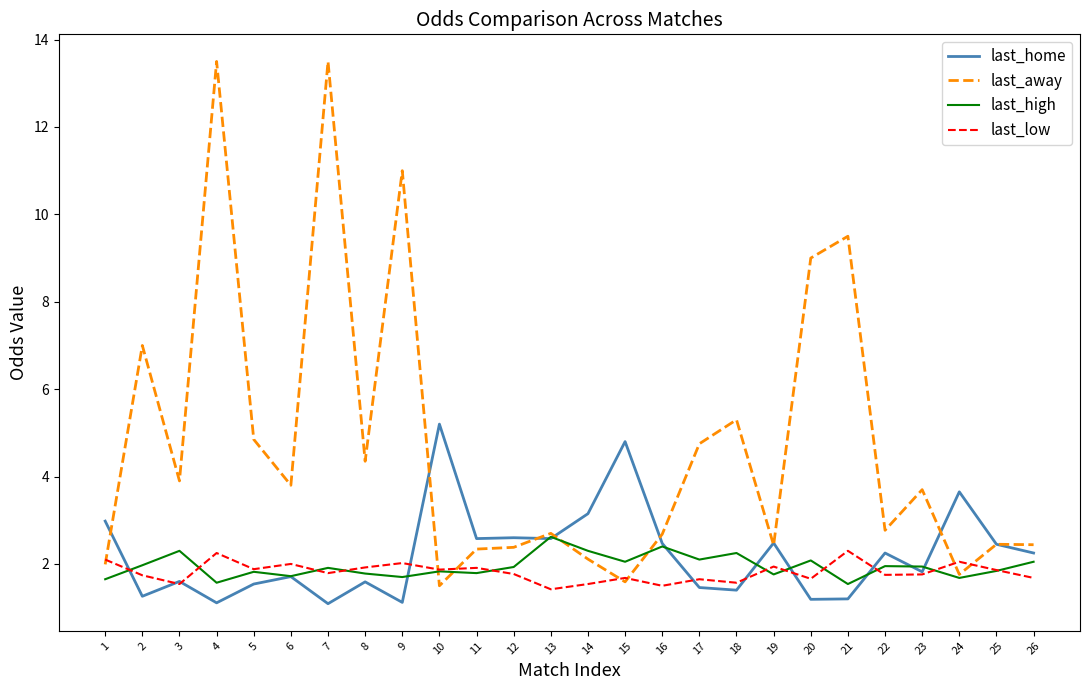

What is the minimum value shown in the chart?

1.1